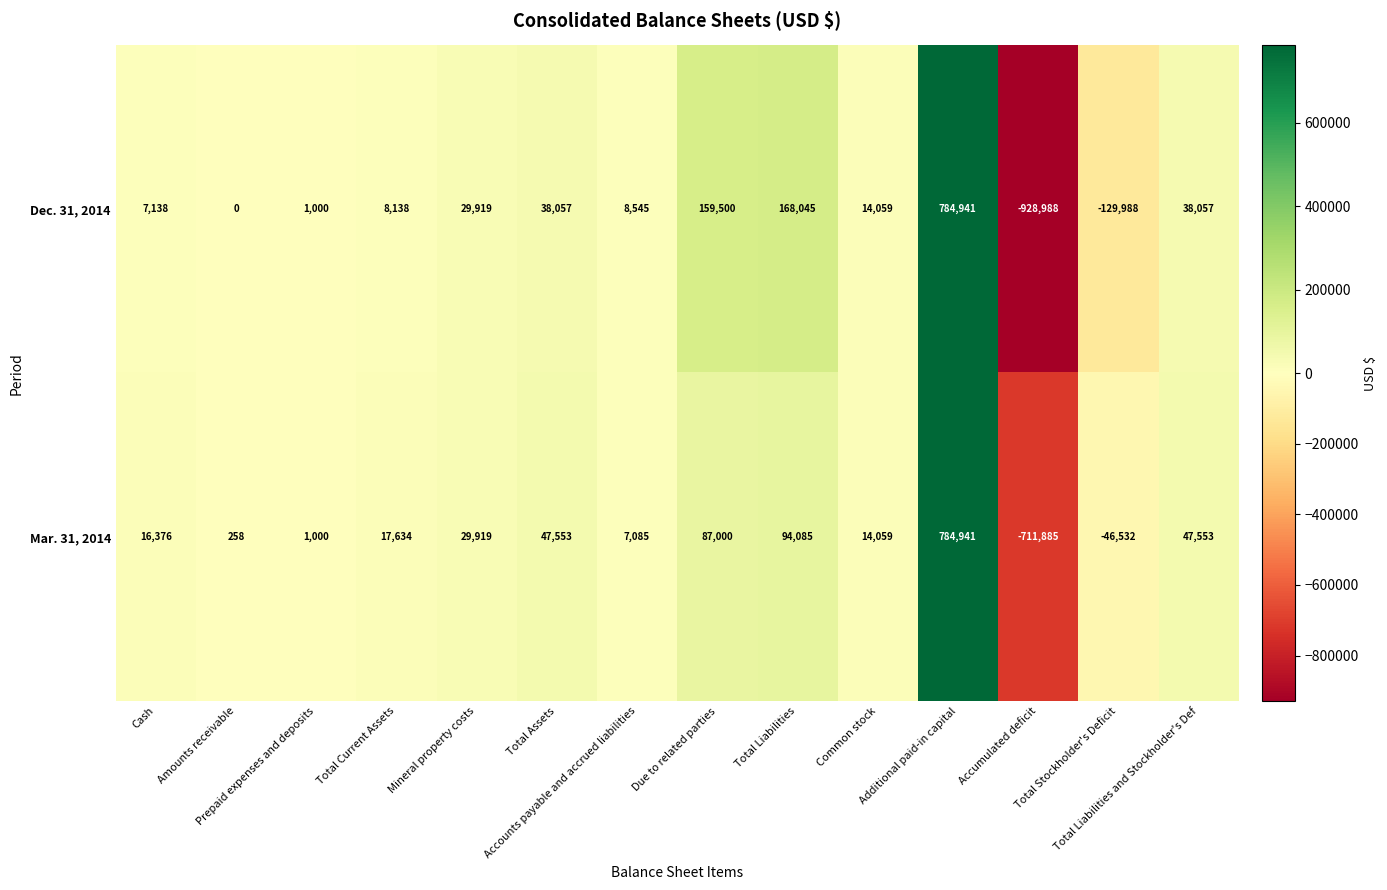

Which series has the largest total across all categories?

Mar. 31, 2014